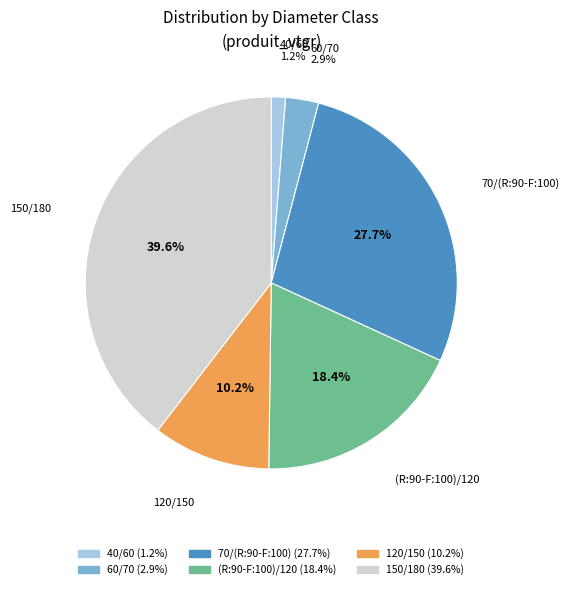

To the nearest percent, what is the difference between the largest and smallest slice percentages?

38%